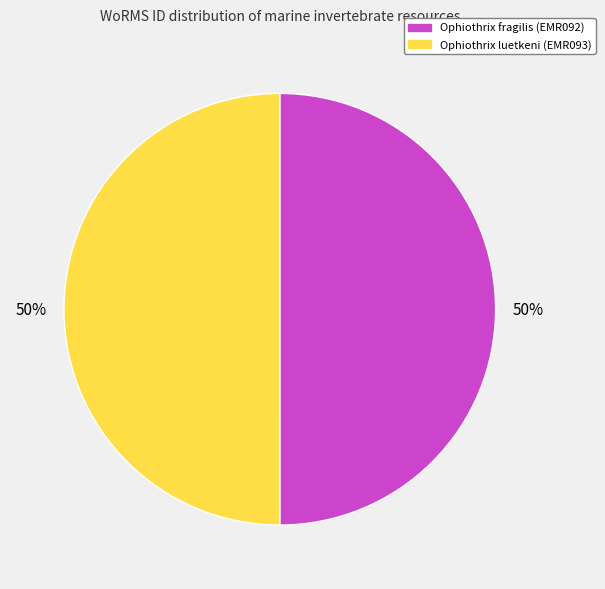

What percentage is the Ophiothrix luetkeni (EMR093) slice, to the nearest percent?

50%